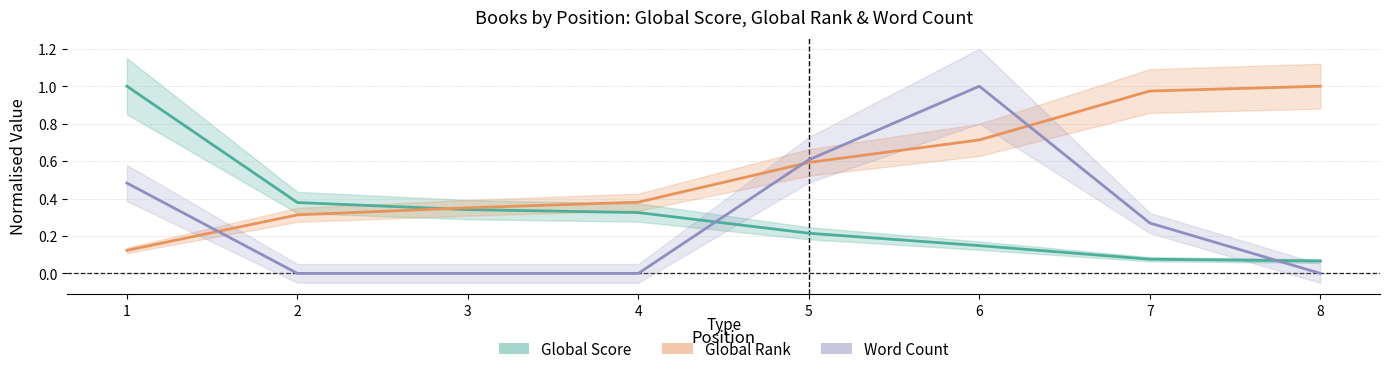

True or false: Global Score has more than 2 points higher than both neighbors.

False